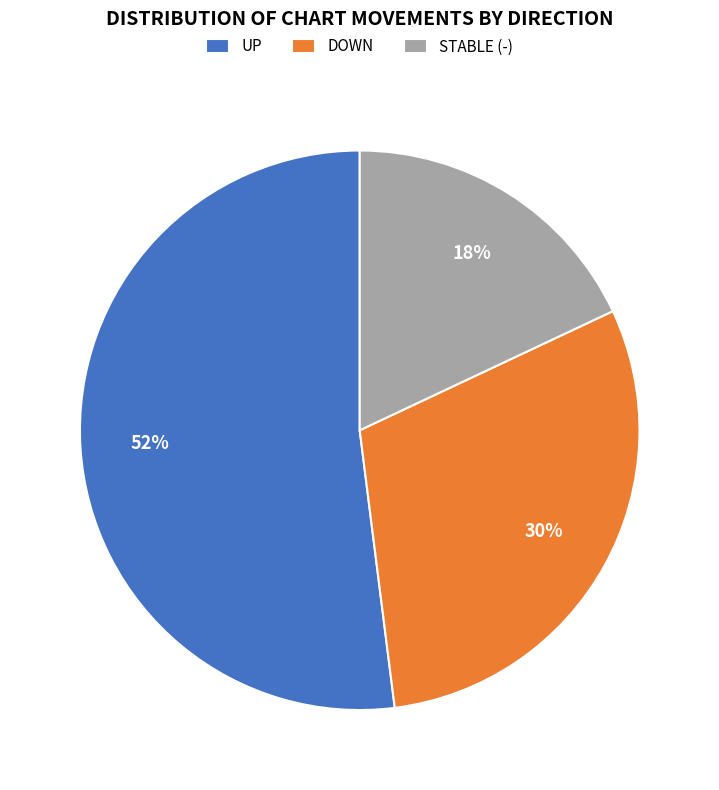

Which has a higher value, UP or DOWN?

UP